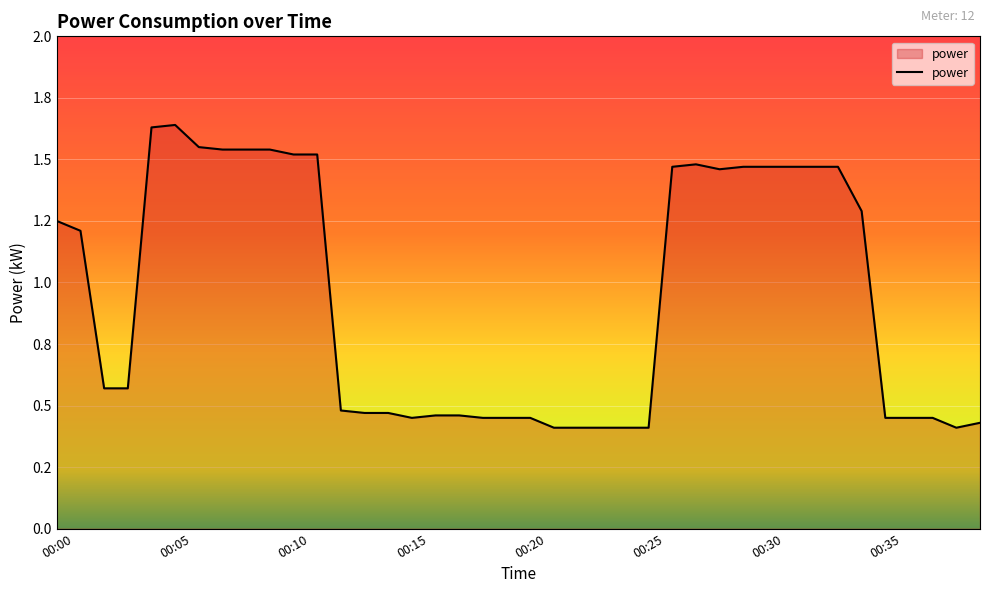

Does the chart have visible grid lines?

Yes